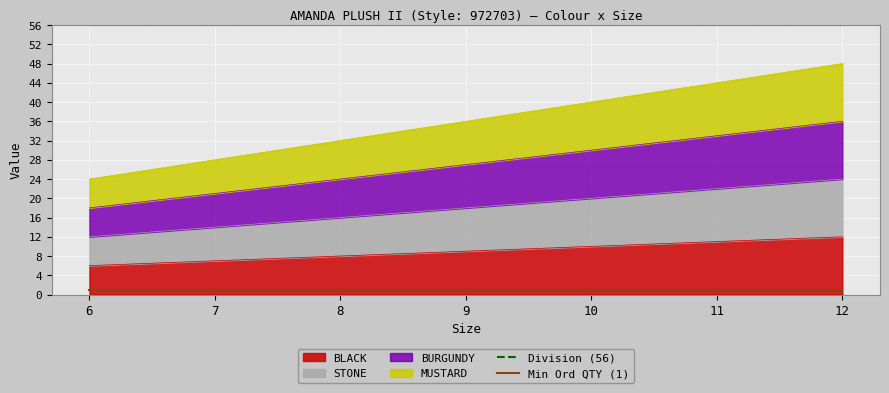

True or false: Division (56) and Min Ord QTY (1) cross at least once.

False